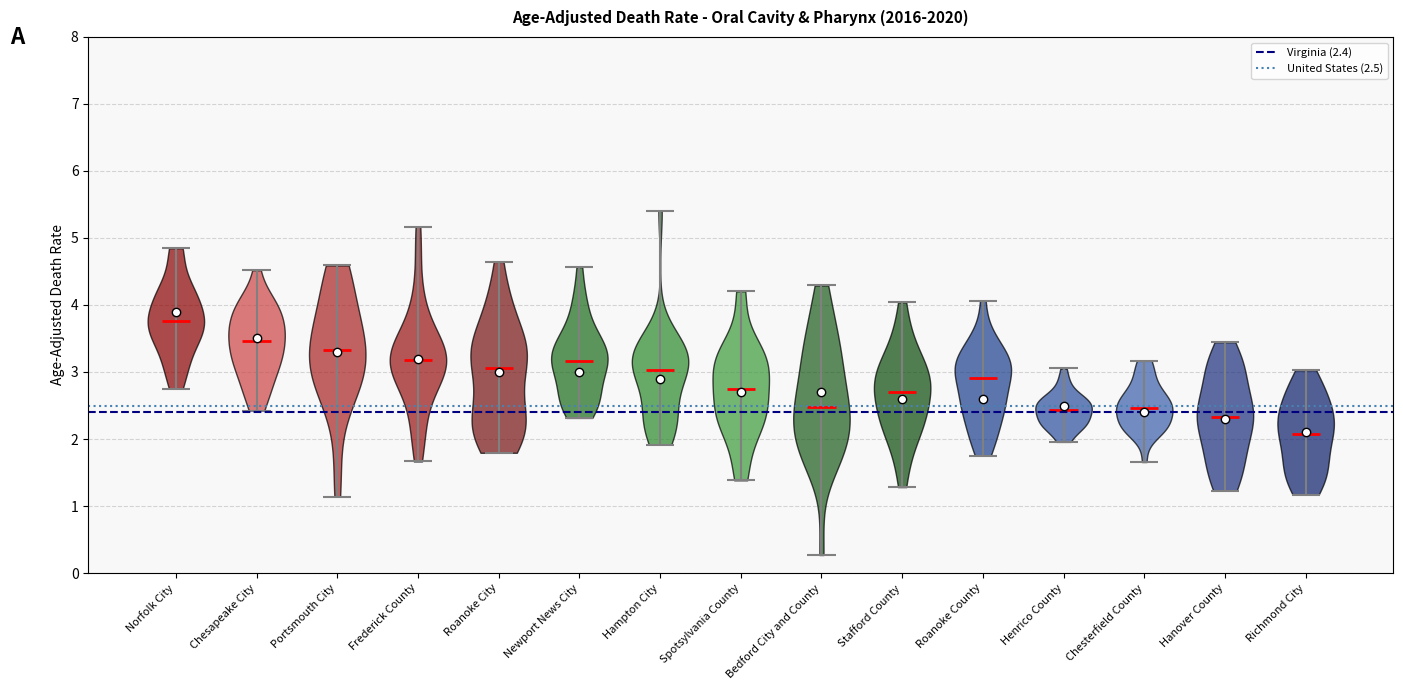

Which violin has the lowest median line?

Richmond City